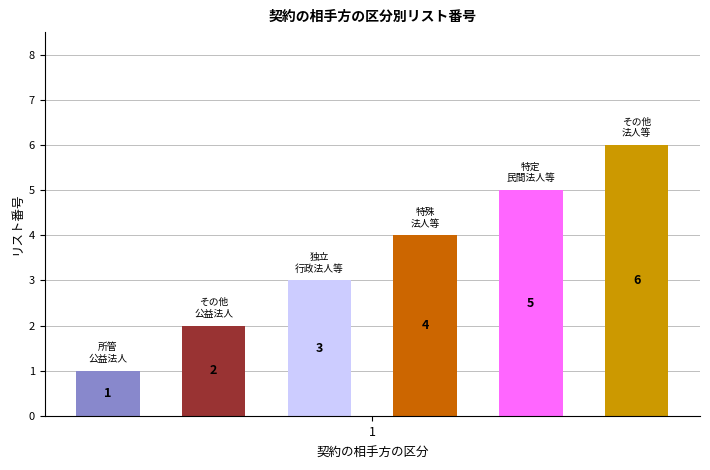

What is the smallest value displayed?

1